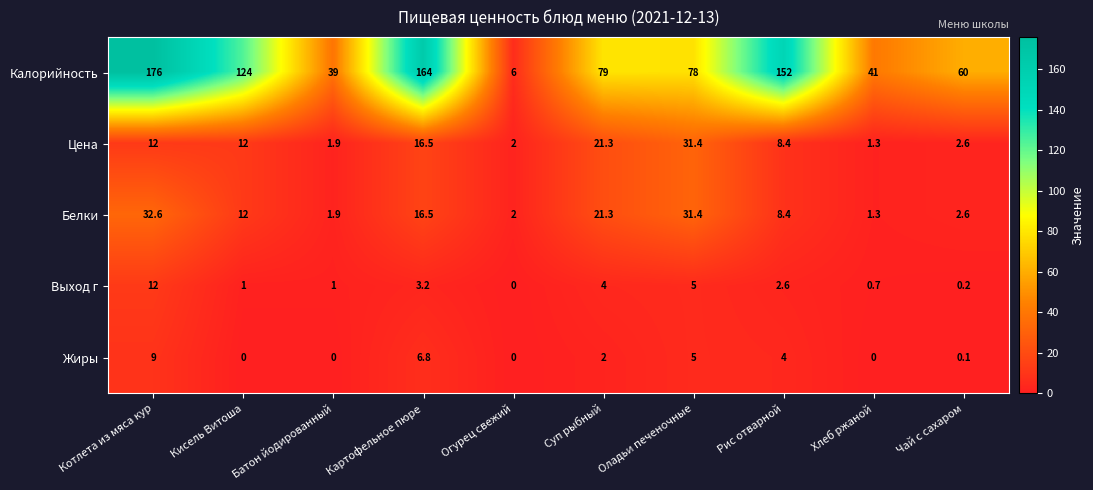

At which label does Калорийность first exceed 79?

Котлета из мяса кур